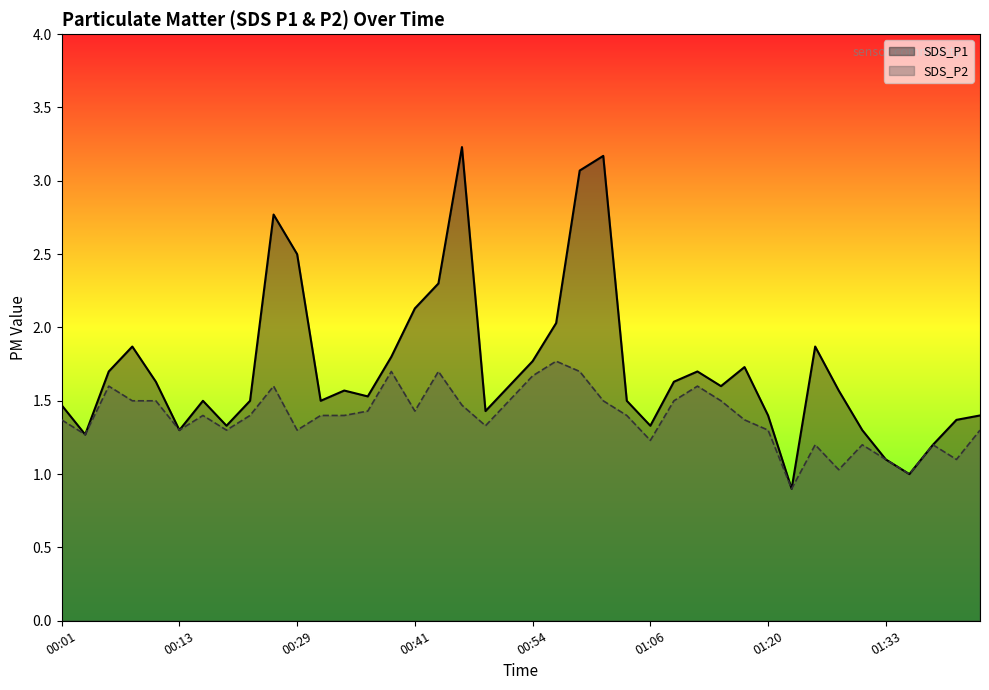

How many lines are shown in the chart?

2